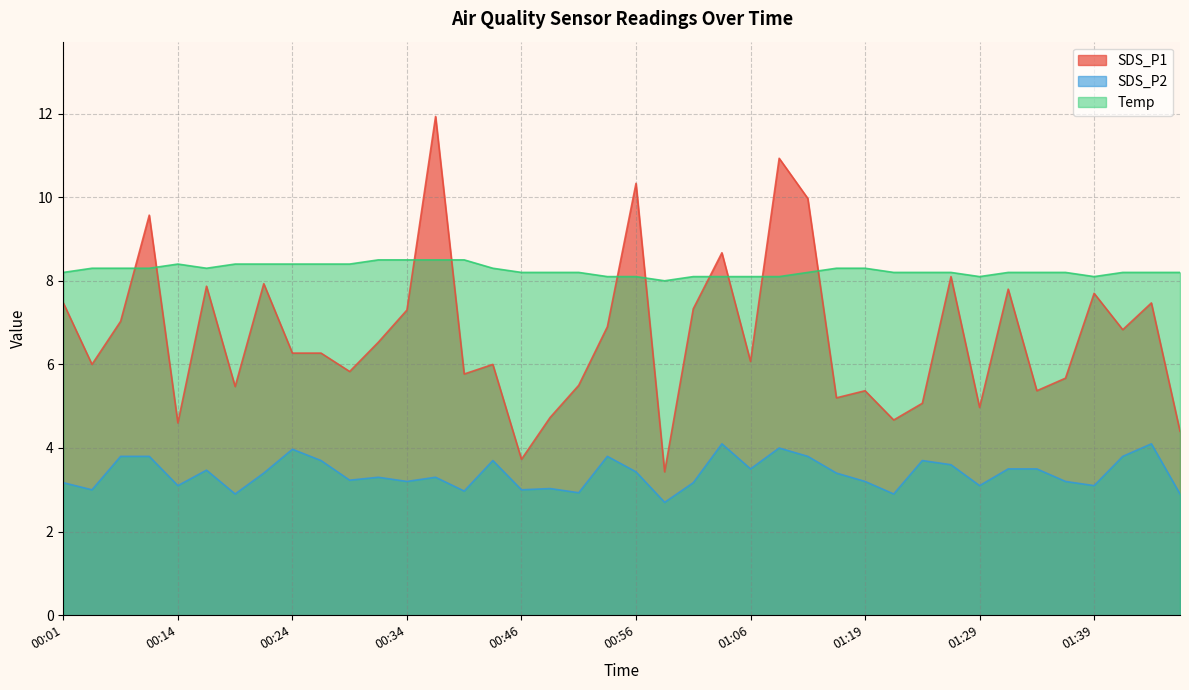

Does the chart display data point markers on the line(s)?

No